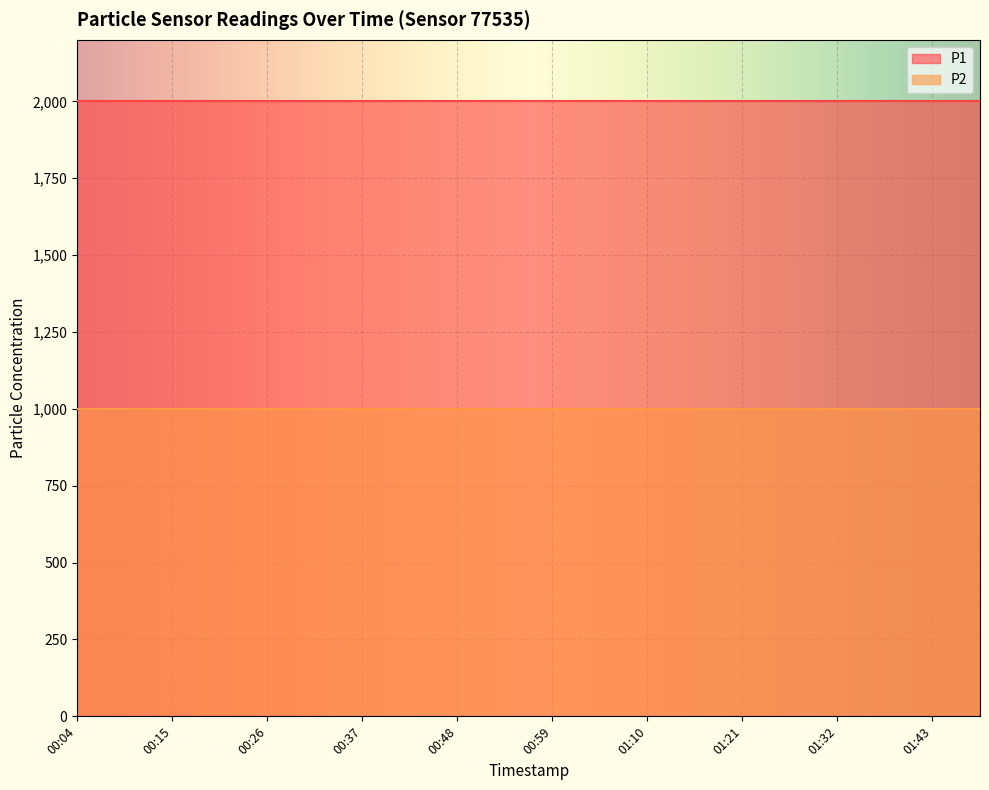

True or false: P2 and P1 cross at least once.

False